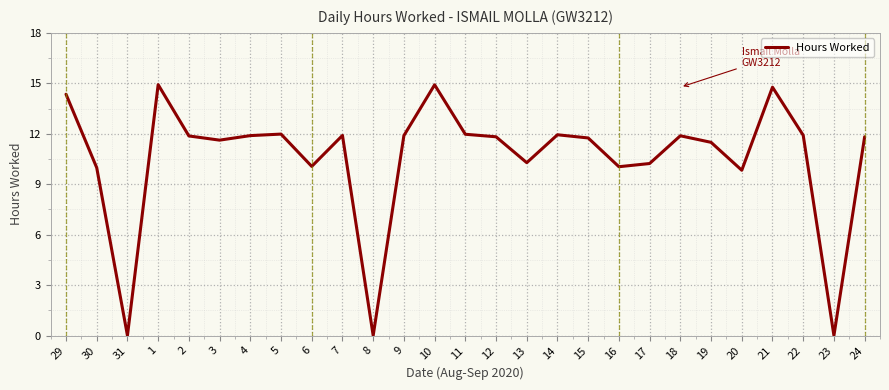

Is it true that the value at 2 is 3.0?

False